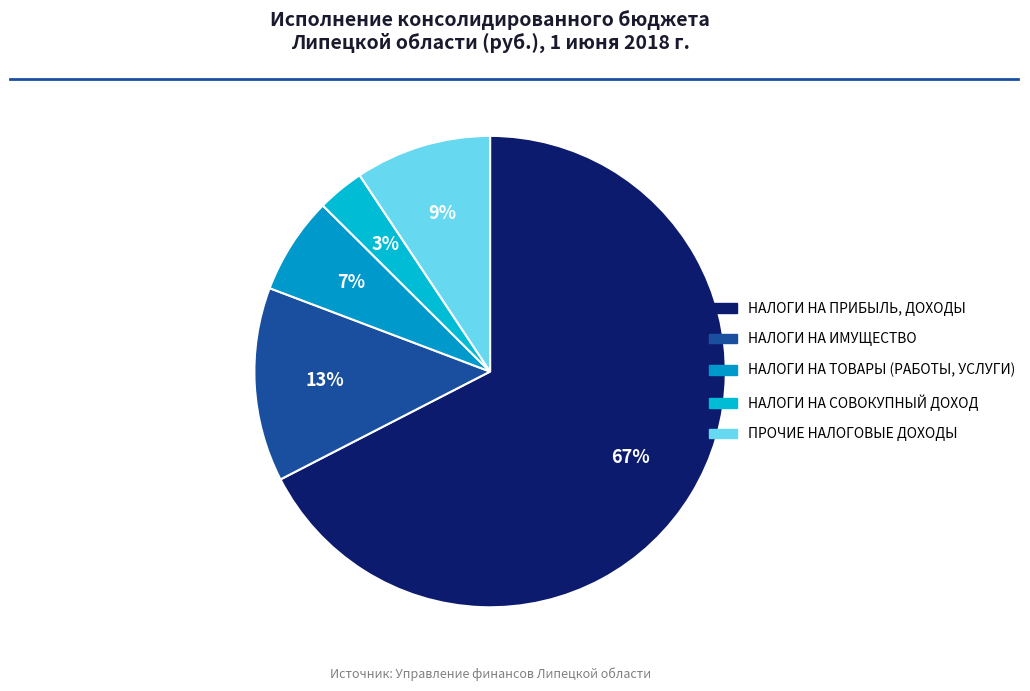

What is the largest slice in the pie chart?

НАЛОГИ НА ПРИБЫЛЬ, ДОХОДЫ